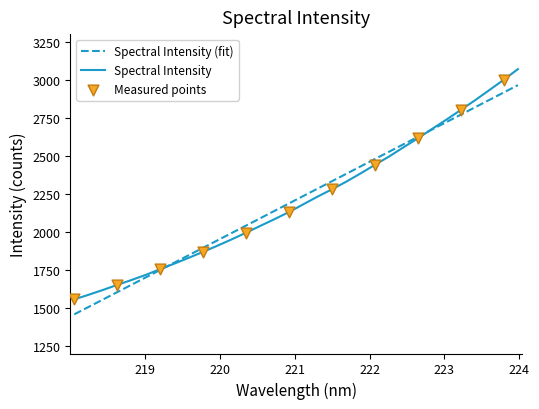

Which series has the largest range (max minus min)?

Spectral Intensity